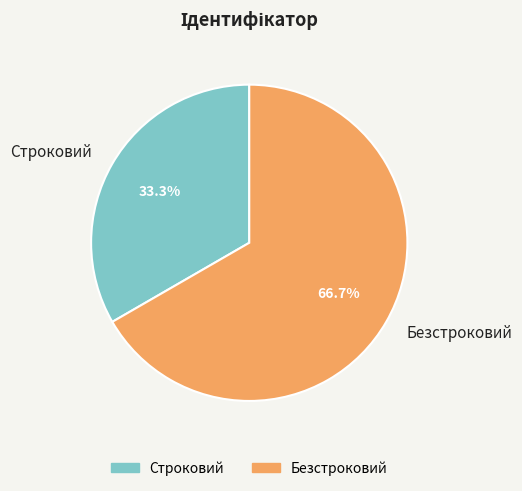

Rank the categories by value from lowest to highest.

Строковий, Безстроковий